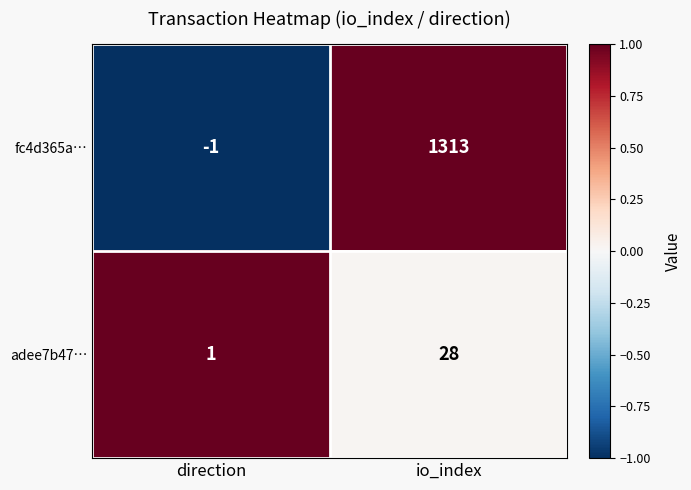

Reading left to right, what are all the values shown in this chart?

fc4d365a…: direction=-1	io_index=1313
adee7b47…: direction=1	io_index=28